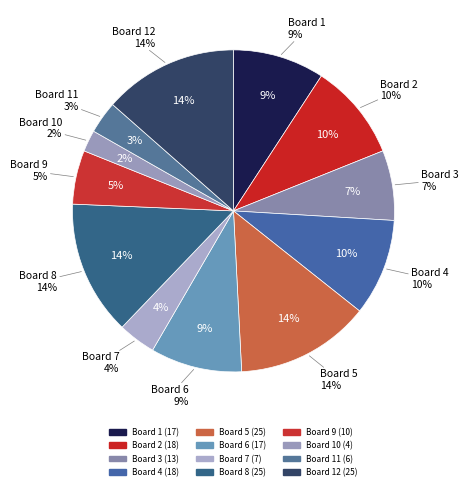

What percentage is NOT represented by Board 6?

90.8%